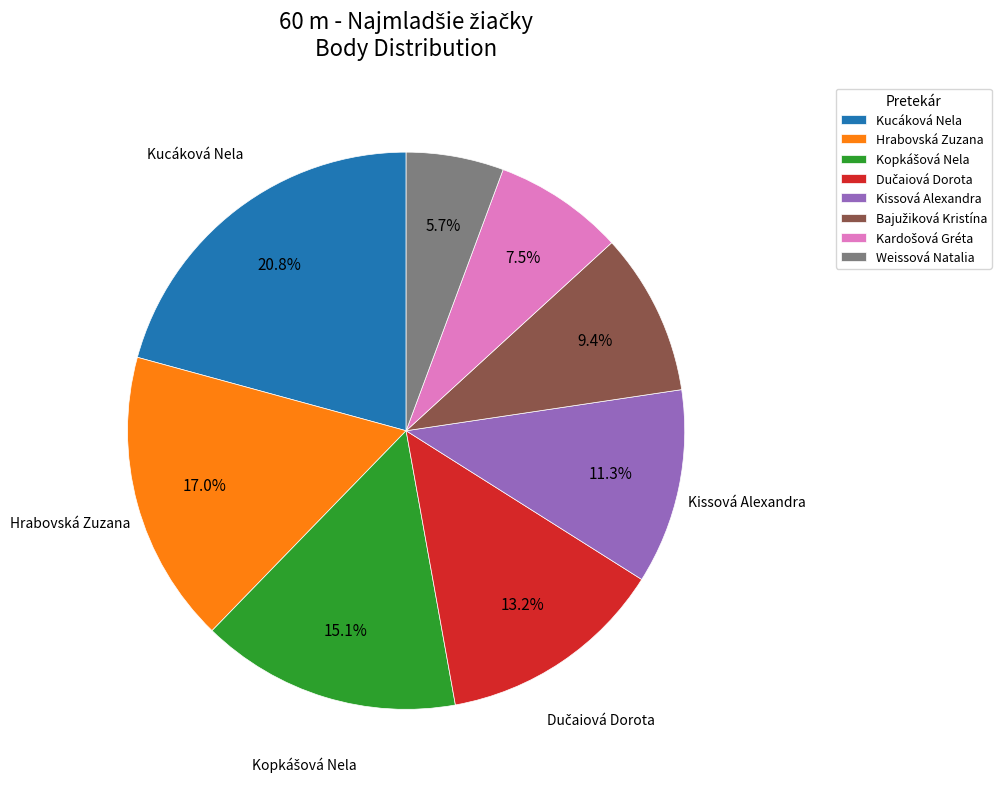

Combined, what portion of the pie is Kissová Alexandra and Kucáková Nela?

32.1%